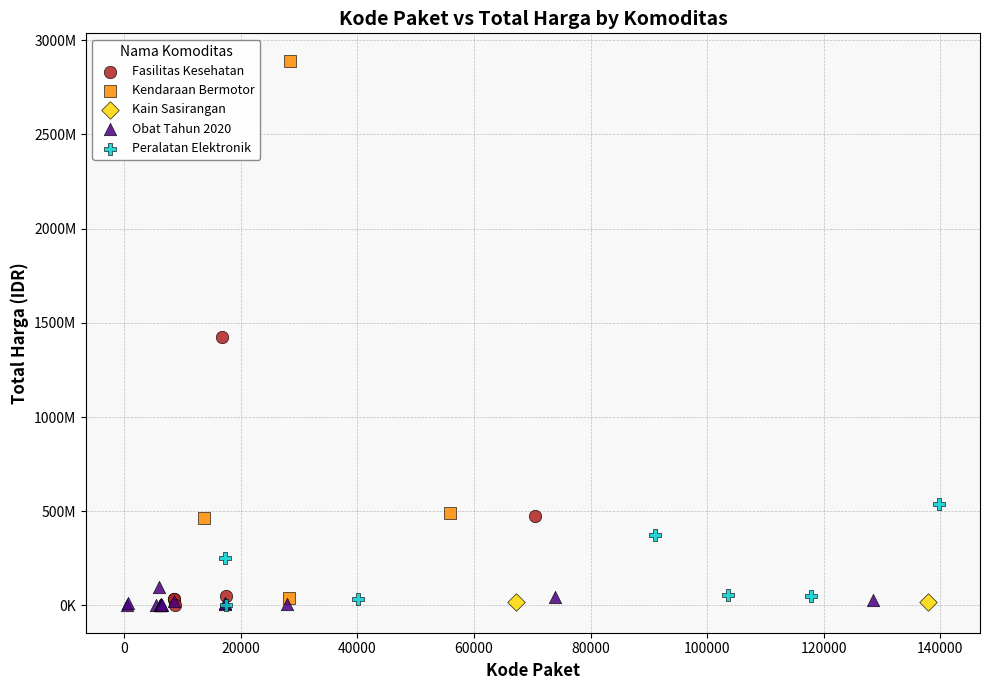

Which series reaches the maximum Y coordinate?

Kendaraan Bermotor